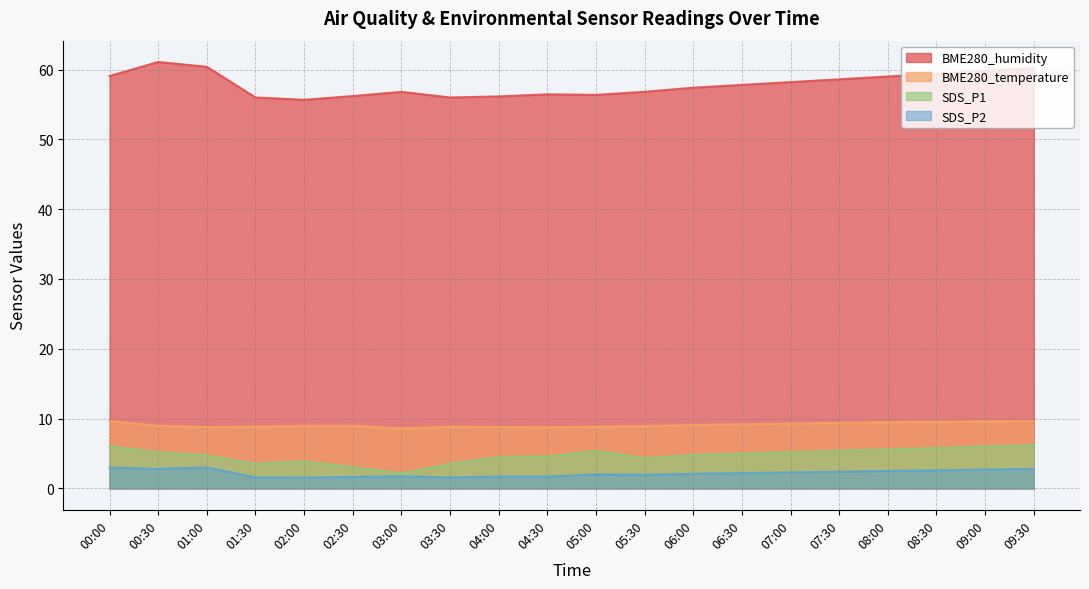

The BME280_temperature series shows 8.8 at 01:30. True or false?

True